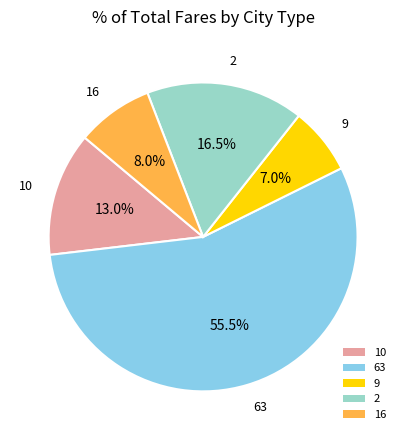

Which category accounts for the majority?

63